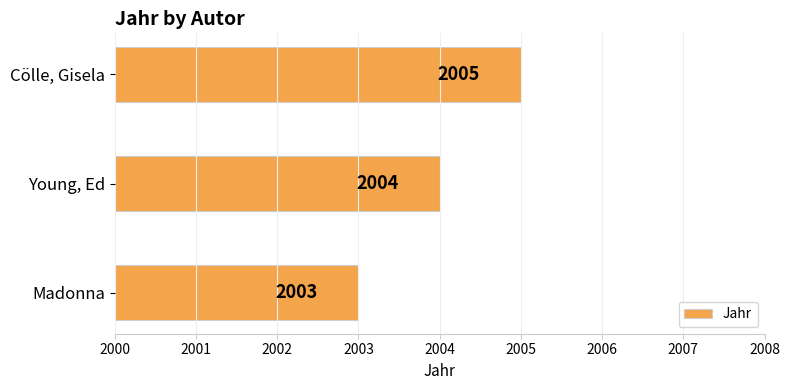

Read the value at Madonna.

2003